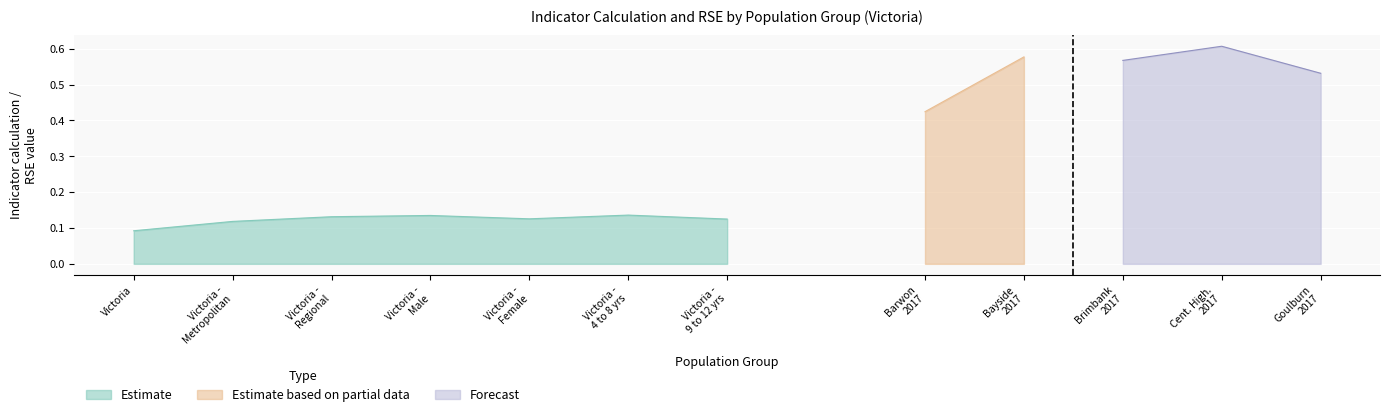

Which label corresponds to the smallest value in the chart?

Victoria